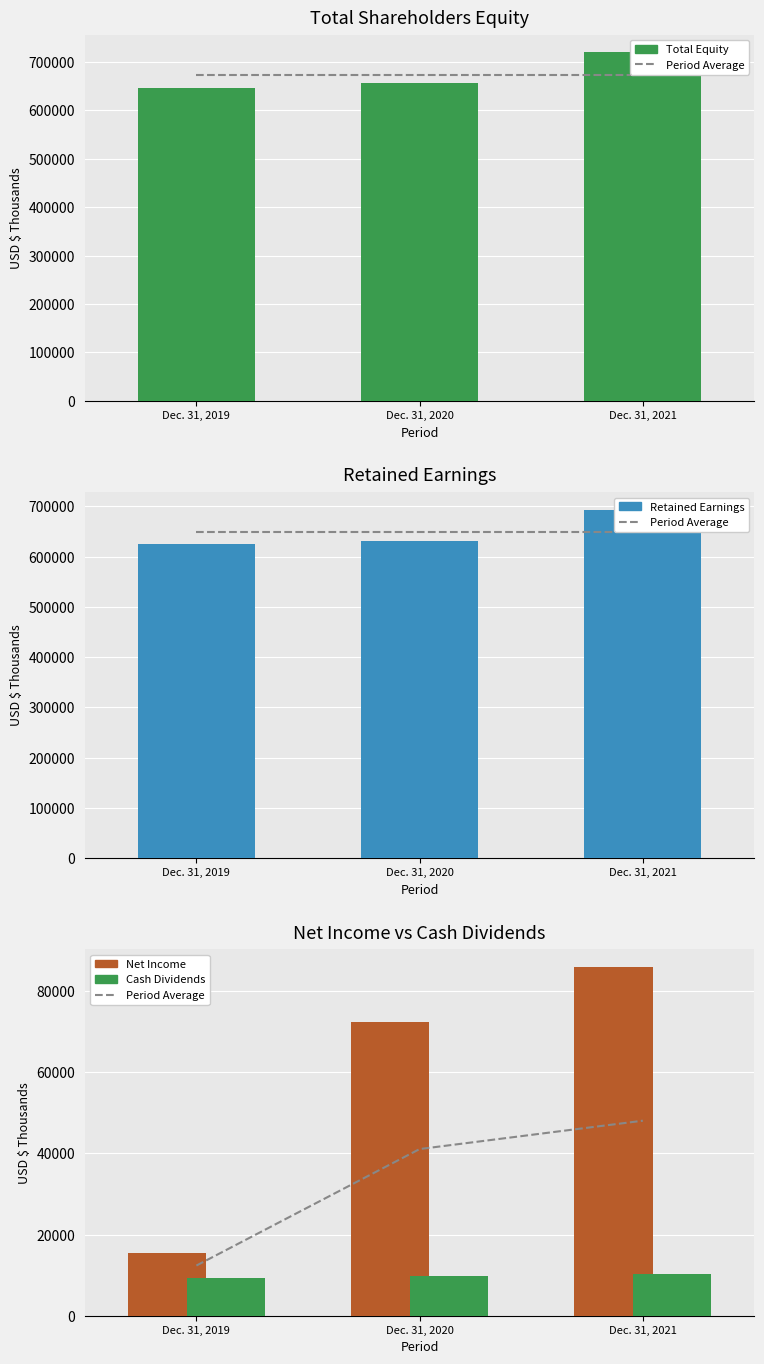

Which series changed the most between Dec. 31, 2020 and Dec. 31, 2021?

Total Equity